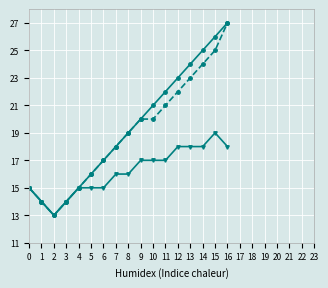

At which category is the sum across all series the highest?

16